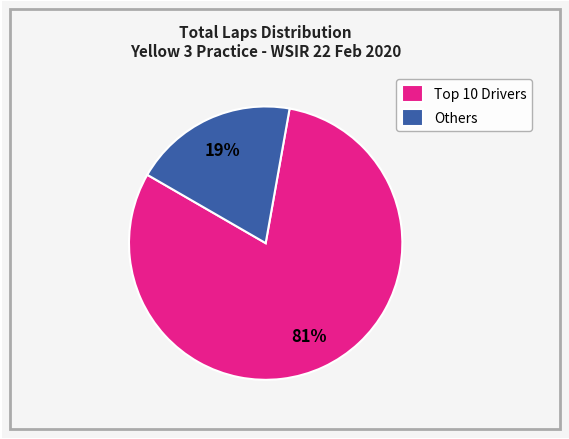

Is there any slice that represents more than half of the pie?

Yes